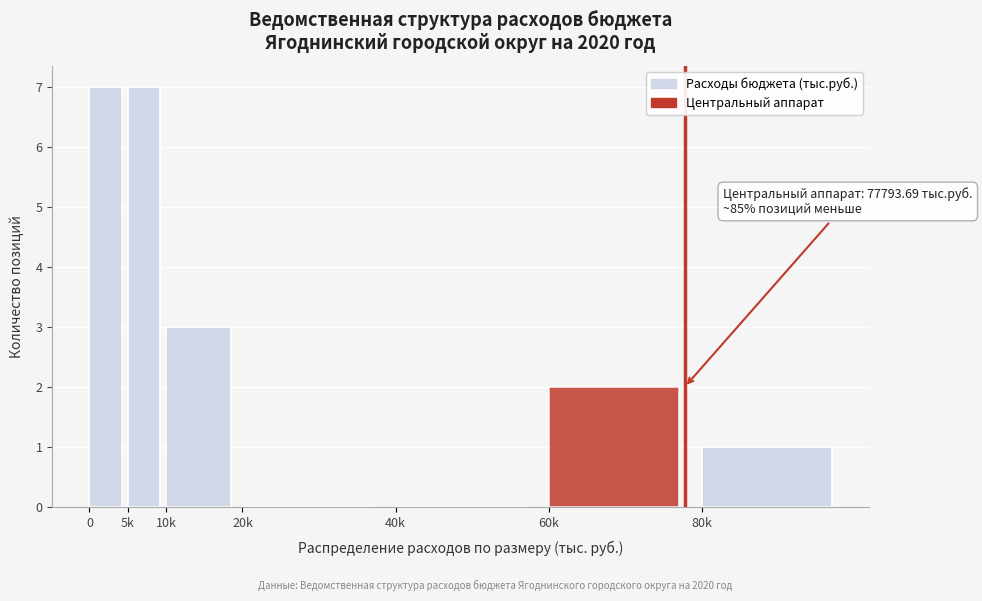

Reading right to left, what are all the values shown in this chart?

80k=1	60k=2	40k=0	20k=0	10k=3	5k=7	0=7